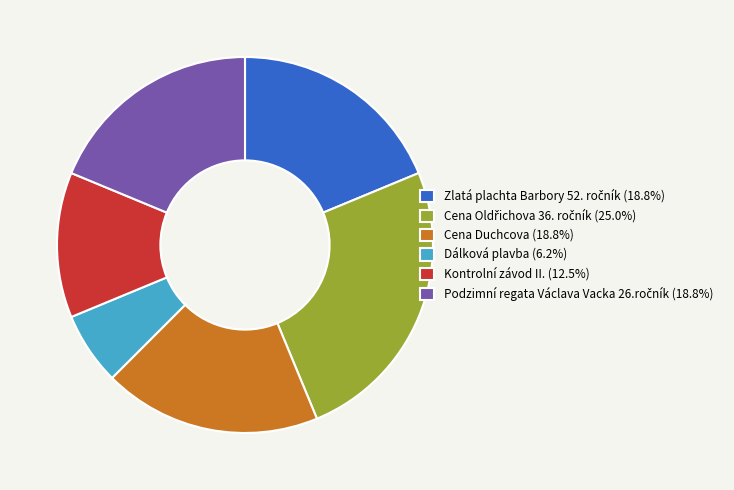

Is there any slice that represents more than half of the pie?

No